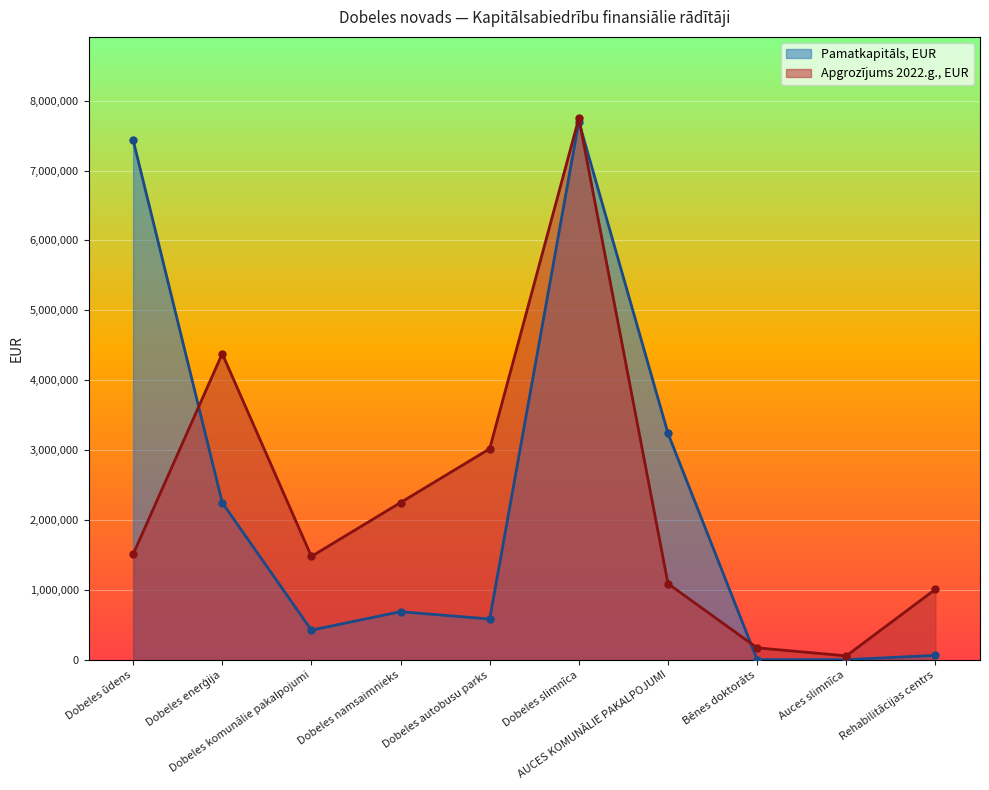

Rank the categories by Pamatkapitāls, EUR value from highest to lowest.

Dobeles slimnīca, Dobeles ūdens, AUCES KOMUNĀLIE PAKALPOJUMI, Dobeles enerģija, Dobeles namsaimnieks, Dobeles autobusu parks, Dobeles komunālie pakalpojumi, Rehabilitācijas centrs, Bēnes doktorāts, Auces slimnīca